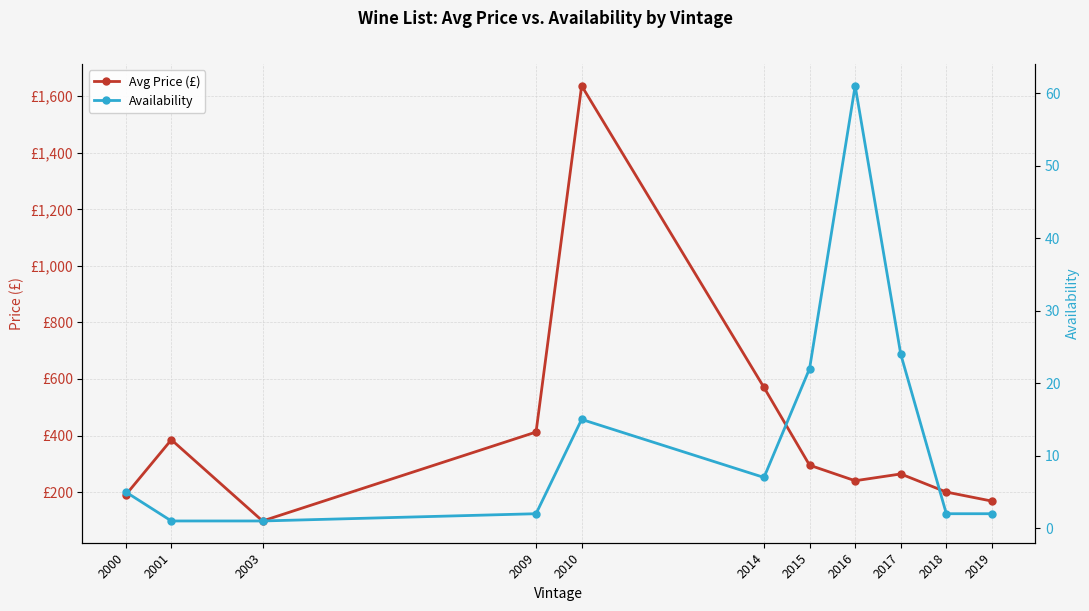

What is the difference between the maximum and minimum values in the Avg Price (£) series?

1539.3